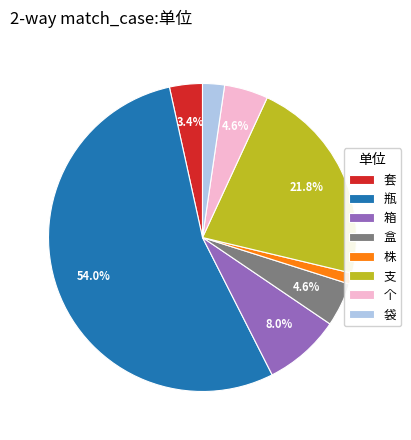

Between 株 and 个, which is larger?

个